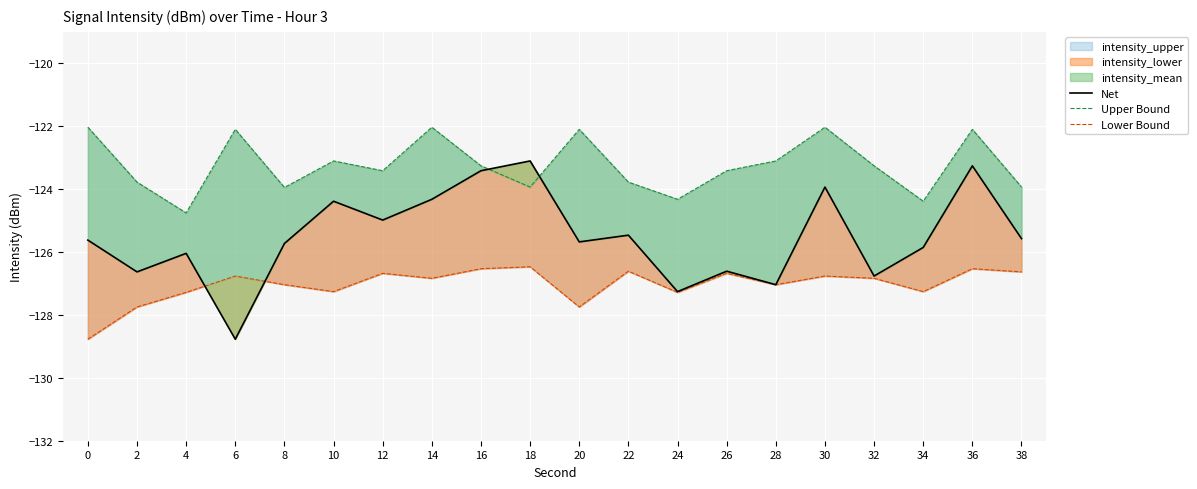

What is the lowest value of the Net series?

-128.8